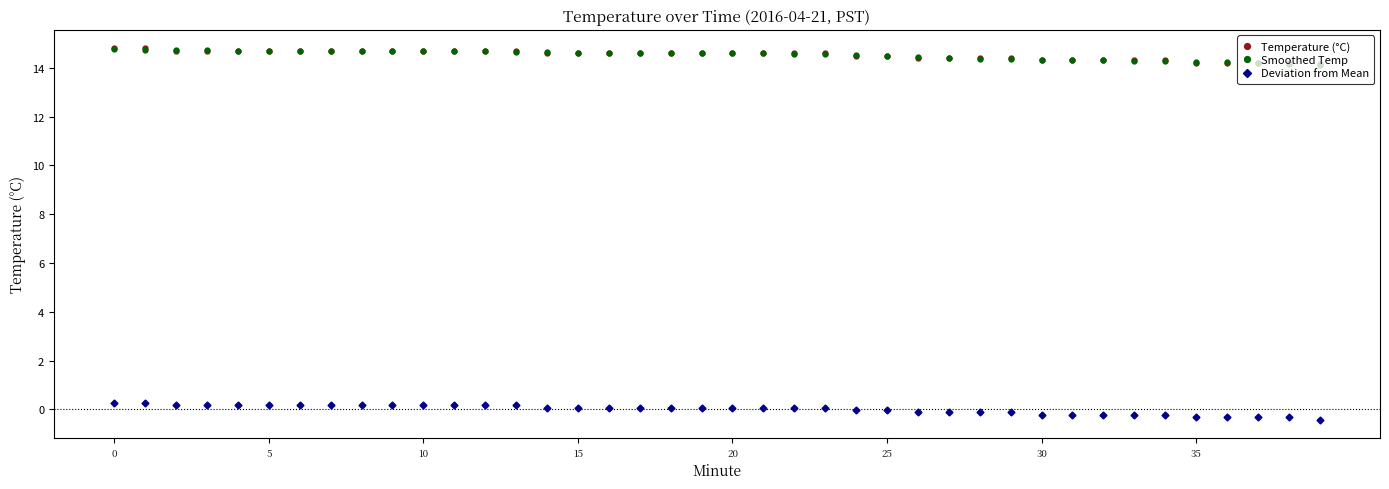

How many Smoothed Temp values are between 14 and 15?

40